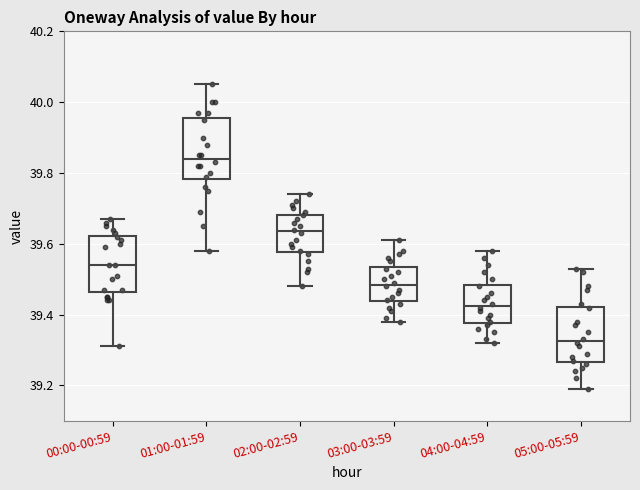

Reading left to right, transcribe this box plot: for each box, give where its median line is, the range the box spans, and where its two whiskers end, as read against the y-axis. The values are not printed on the chart, so give them approximately, as read against the axis.

00:00-00:59: median 39.54, box 39.46 to 39.62, whiskers 39.32 to 39.68
01:00-01:59: median 39.84, box 39.78 to 39.96, whiskers 39.58 to 40.06
02:00-02:59: median 39.64, box 39.58 to 39.68, whiskers 39.48 to 39.74
03:00-03:59: median 39.48, box 39.44 to 39.54, whiskers 39.38 to 39.62
04:00-04:59: median 39.42, box 39.38 to 39.48, whiskers 39.32 to 39.58
05:00-05:59: median 39.32, box 39.26 to 39.42, whiskers 39.20 to 39.54